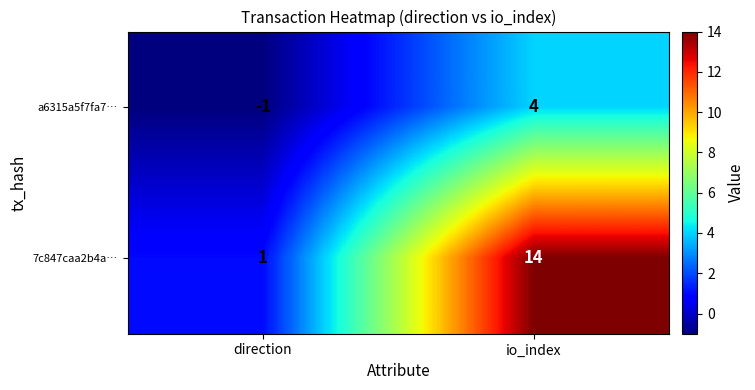

The value of a6315a5f7fa7… at direction is -2. True or false?

False